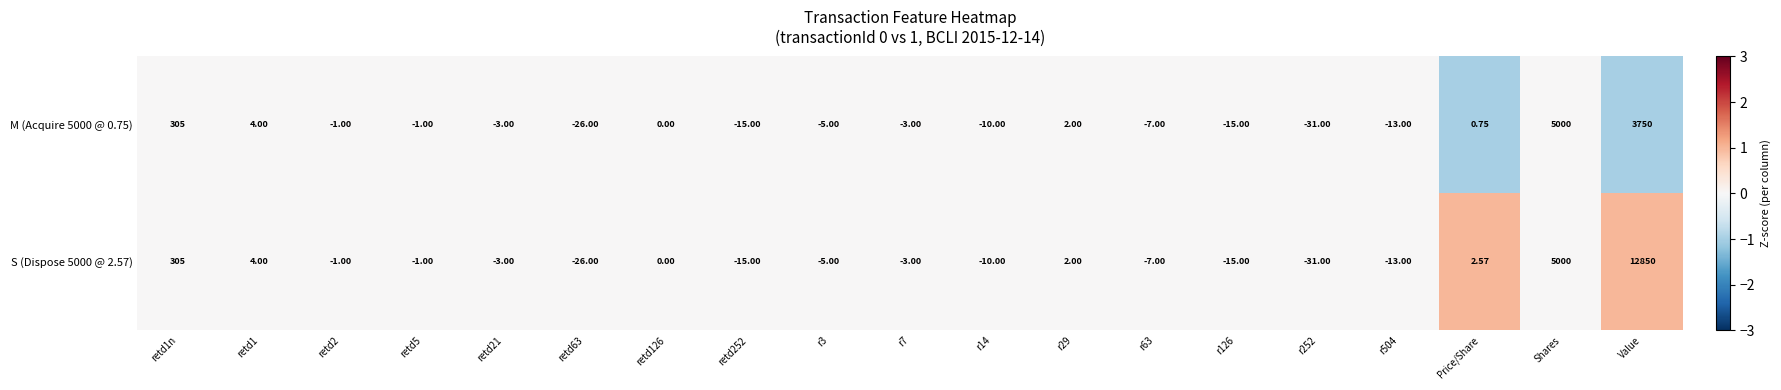

Is the value of M (Acquire 5000 @ 0.75) at r63 greater than the value of S (Dispose 5000 @ 2.57) at r14?

Yes